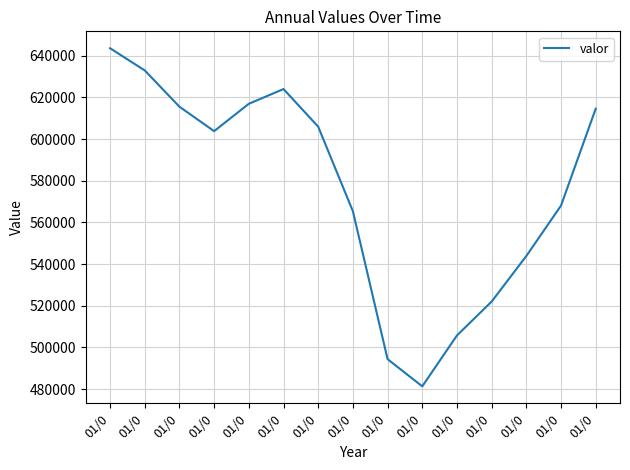

What is the approximate value at 01/0, to the nearest 100?

494400